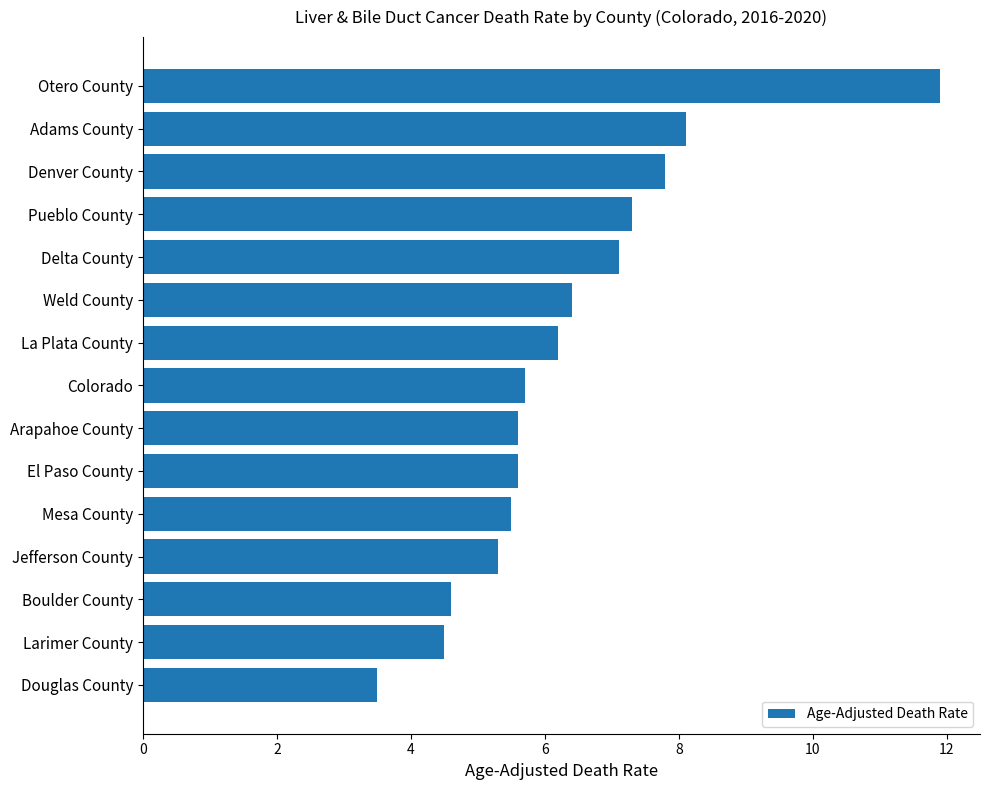

What is the difference between the maximum and minimum values?

8.4